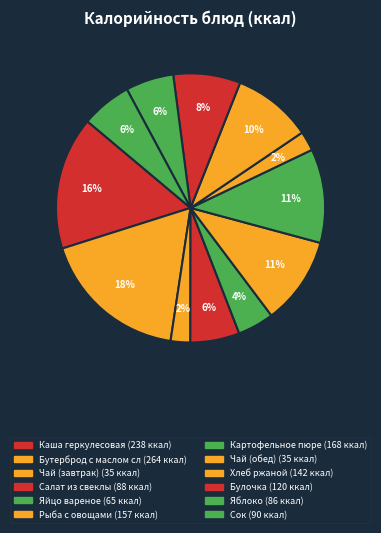

To the nearest percent, what is the difference between the Бутерброд с маслом сл and Сок slice percentages?

12%